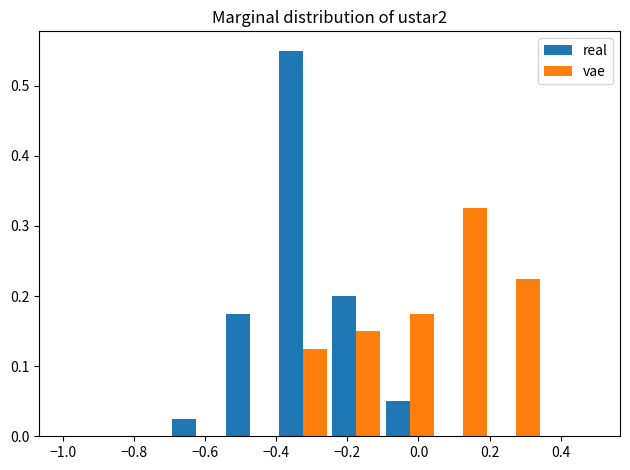

Reading left to right, transcribe this chart: for each range on the x-axis, give the height of each series' bar. Neither the bar edges nor the heights are printed on the chart, so give them approximately, as read against the axes.

-1.00 to -0.85: real=0	vae=0
-0.85 to -0.70: real=0	vae=0
-0.70 to -0.55: real=0.03	vae=0
-0.55 to -0.40: real=0.18	vae=0
-0.40 to -0.25: real=0.55	vae=0.13
-0.25 to -0.10: real=0.20	vae=0.15
-0.10 to 0.05: real=0.05	vae=0.18
0.05 to 0.20: real=0	vae=0.33
0.20 to 0.35: real=0	vae=0.23
0.35 to 0.50: real=0	vae=0